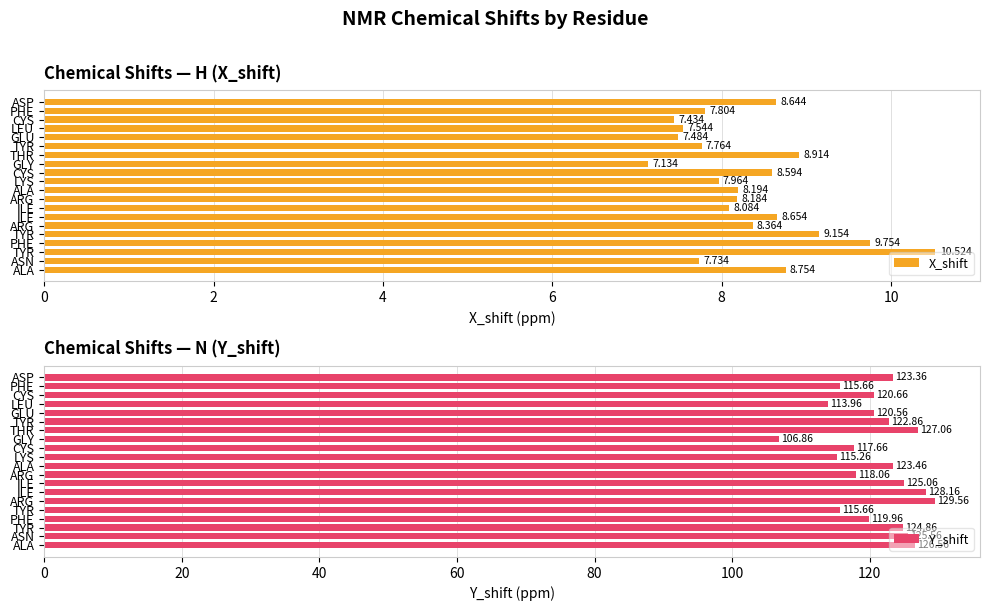

How many groups of bars are there?

20